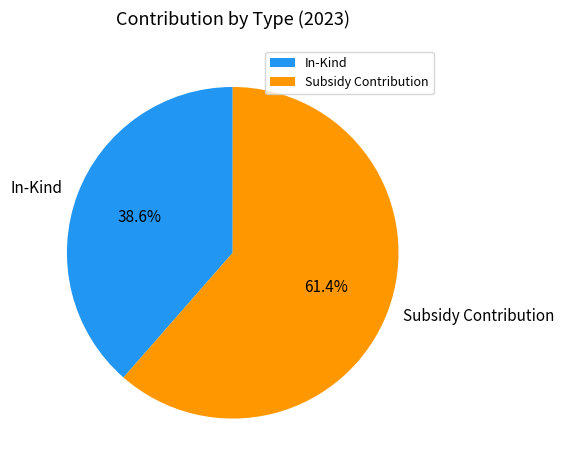

Does any single category account for the majority?

Yes